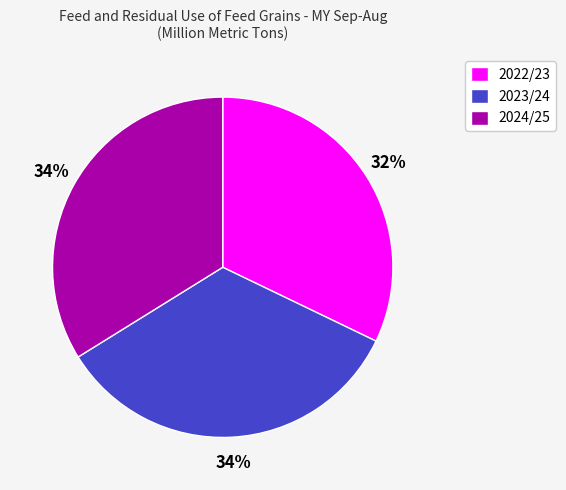

Is it true that 2024/25 is 43% of the pie?

False